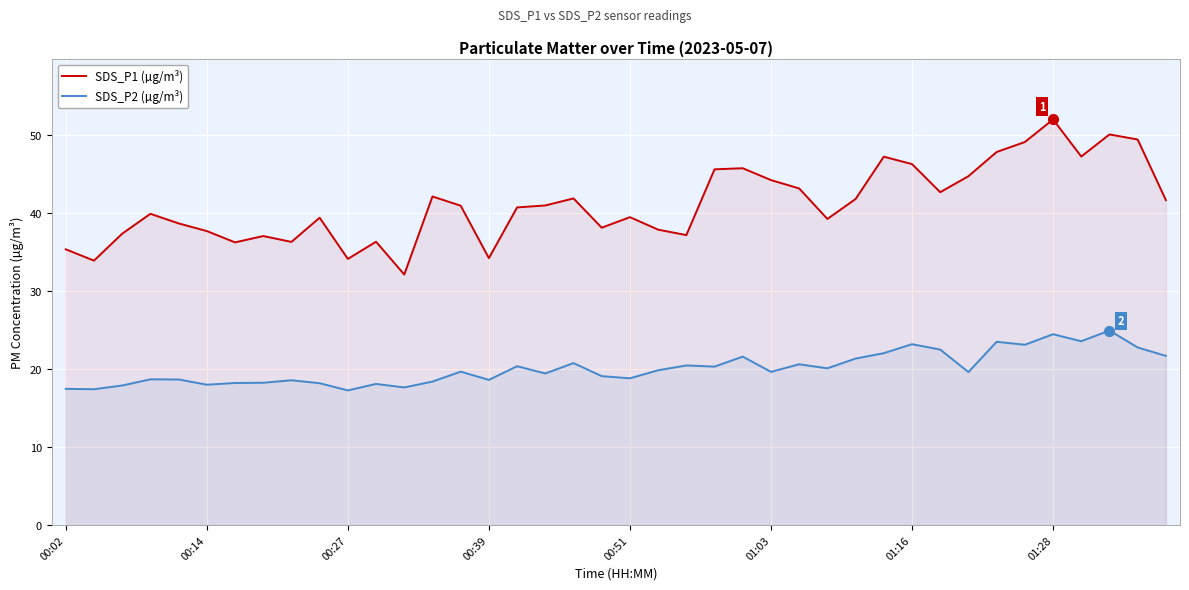

True or false: SDS_P2 (µg/m³) and SDS_P1 (µg/m³) intersect in this chart.

False